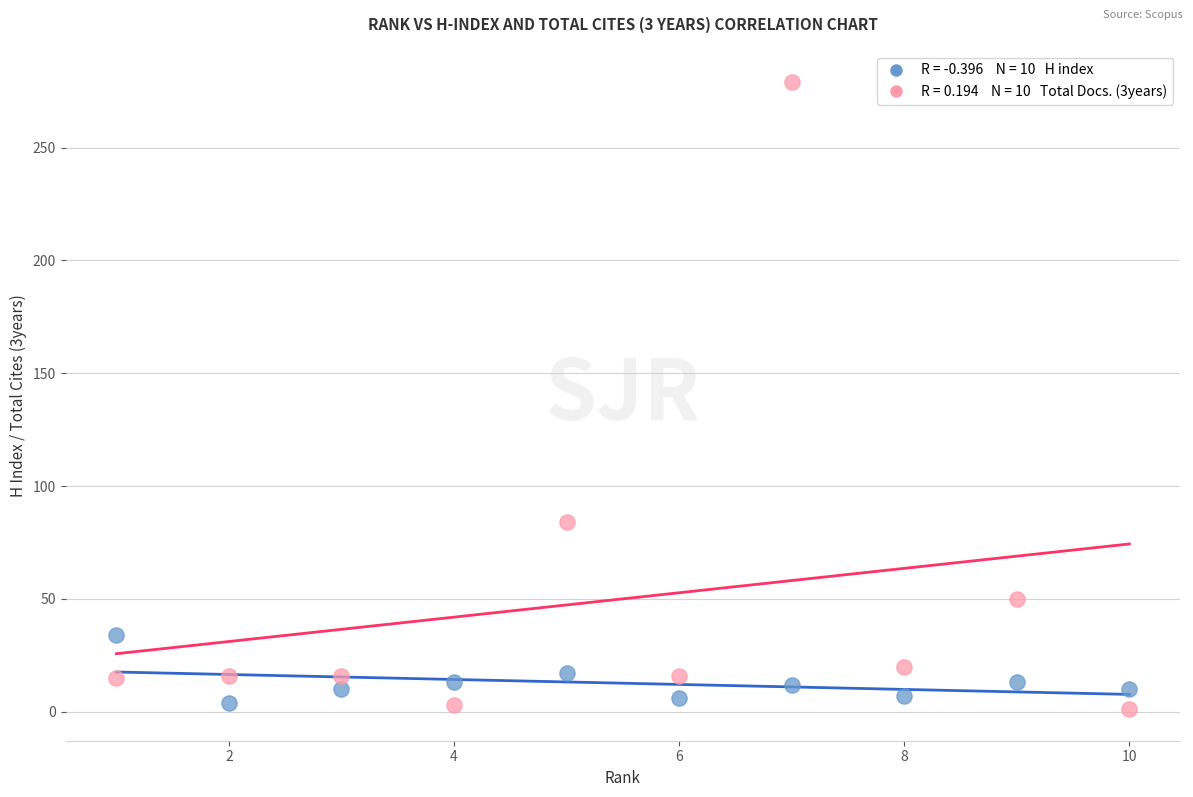

Across all series, what Y value is closest to 140?

84